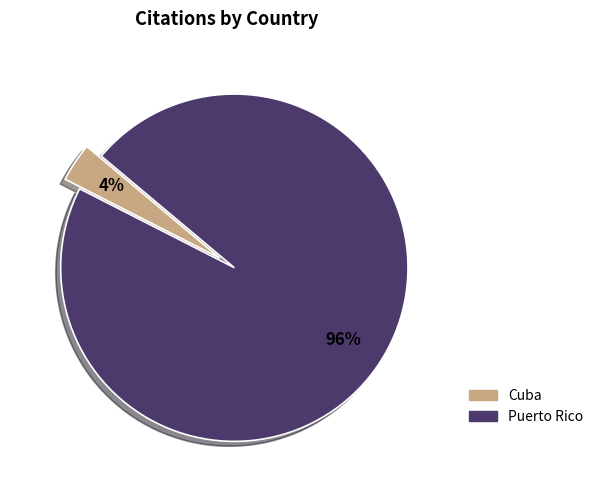

Rank the categories by value from highest to lowest.

Puerto Rico, Cuba